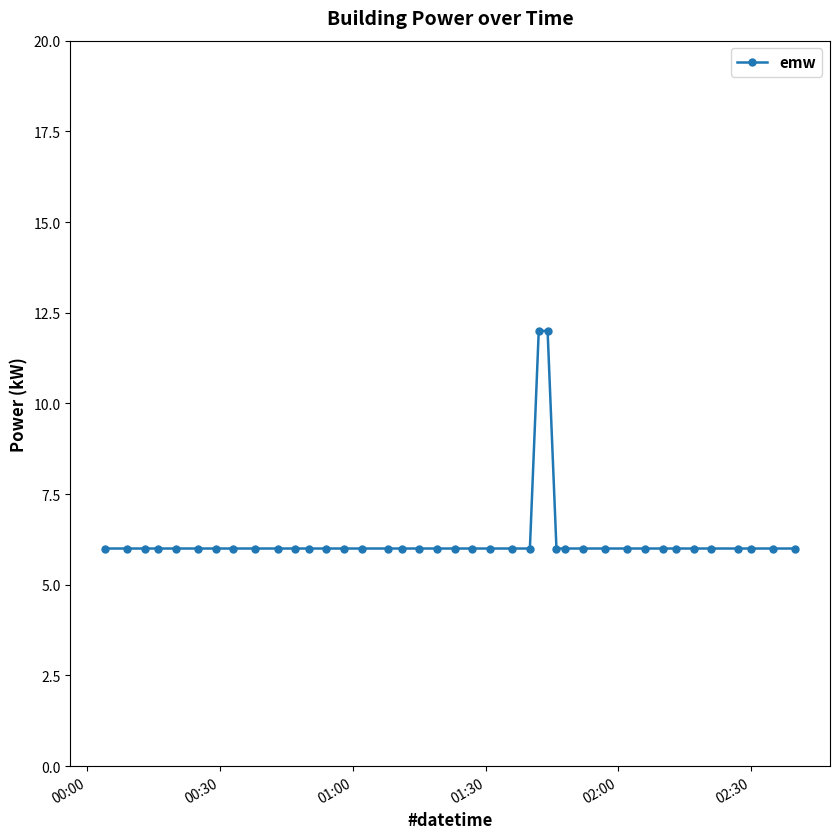

What is the average value?

6